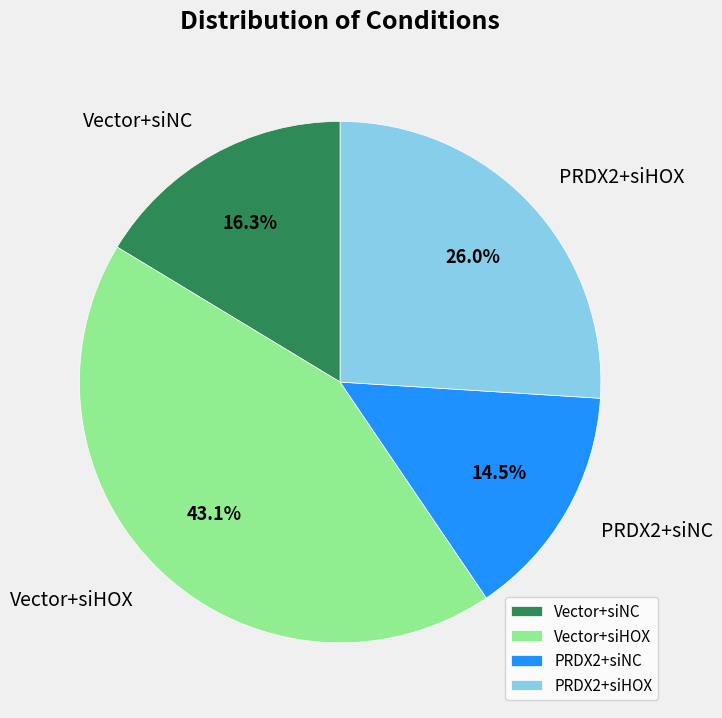

Which category has the biggest portion of the pie?

Vector+siHOX